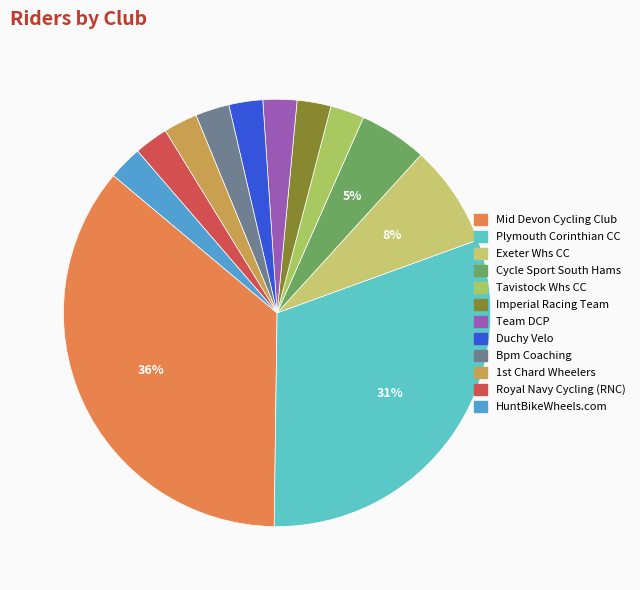

Is it true that Cycle Sport South Hams is 1% of the pie?

False